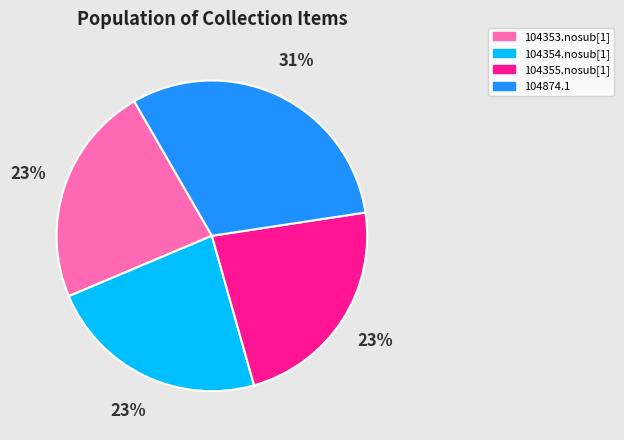

Which category has the biggest portion of the pie?

104874.1